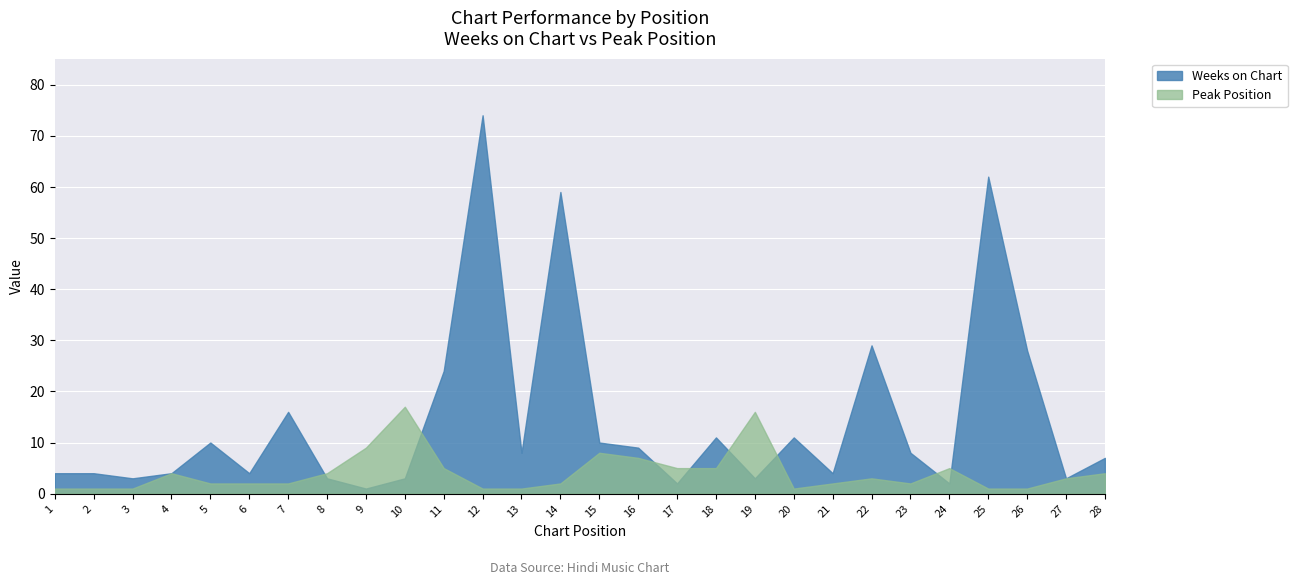

Where is the first local maximum for Peak Position?

4